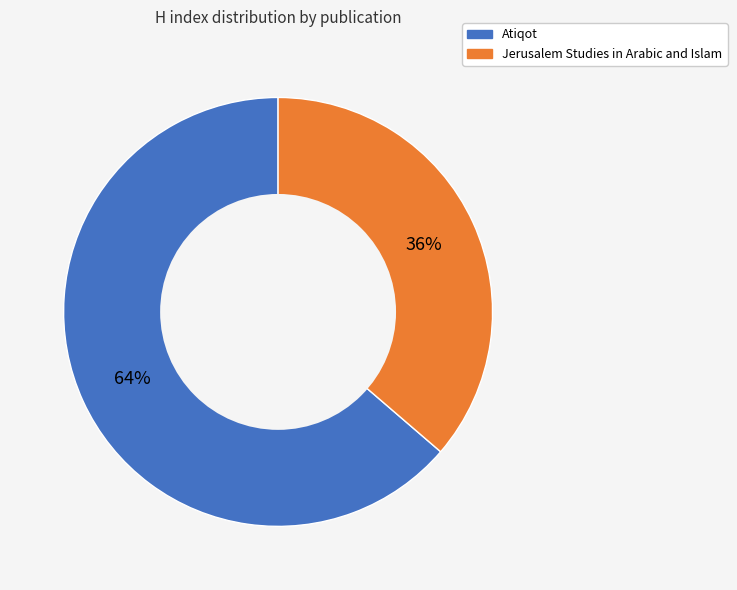

Rank the categories by value from lowest to highest.

Jerusalem Studies in Arabic and Islam, Atiqot